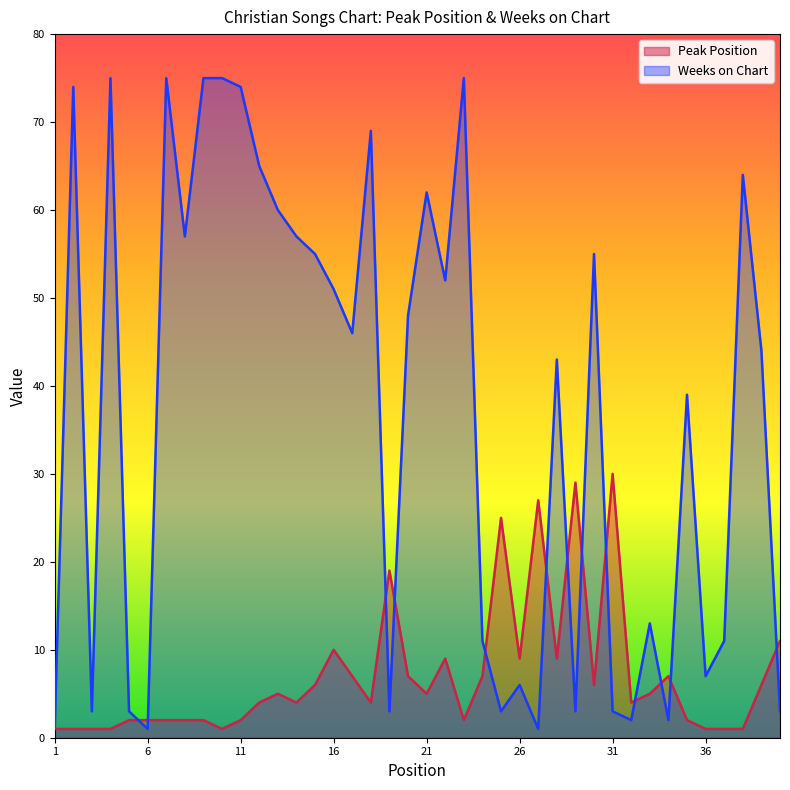

Reading left to right, transcribe all the data shown in this chart.

Peak Position: 1=1	2=1	3=1	4=1	5=2	6=2	7=2	8=2	9=2	10=1	11=2	12=4	13=5	14=4	15=6	16=10	17=7	18=4	19=19	20=7	21=5	22=9	23=2	24=7	25=25	26=9	27=27	28=9	29=29	30=6	31=30	32=4	33=5	34=7	35=2	36=1	37=1	38=1	39=6	40=11
Weeks on Chart: 1=1	2=74	3=3	4=75	5=3	6=1	7=75	8=57	9=75	10=75	11=74	12=65	13=60	14=57	15=55	16=51	17=46	18=69	19=3	20=48	21=62	22=52	23=75	24=11	25=3	26=6	27=1	28=43	29=3	30=55	31=3	32=2	33=13	34=2	35=39	36=7	37=11	38=64	39=44	40=3